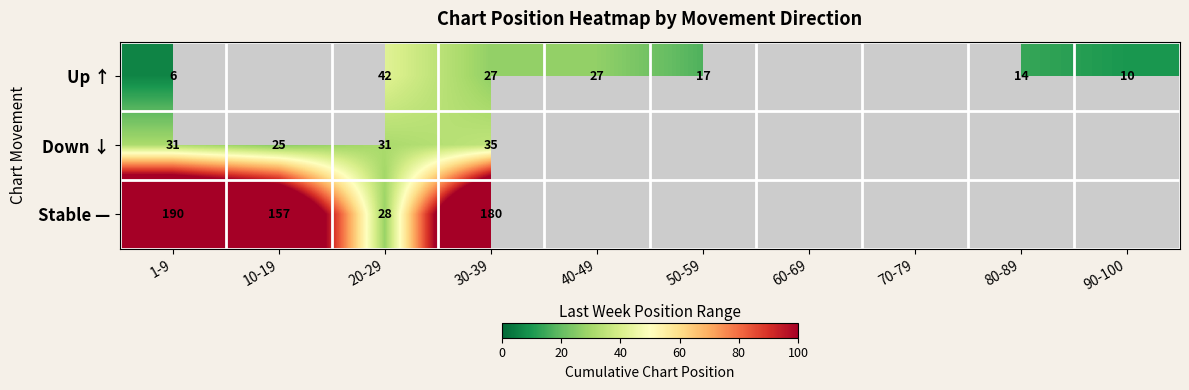

True or false: Stable — has a value of 10 at 20-29.

False